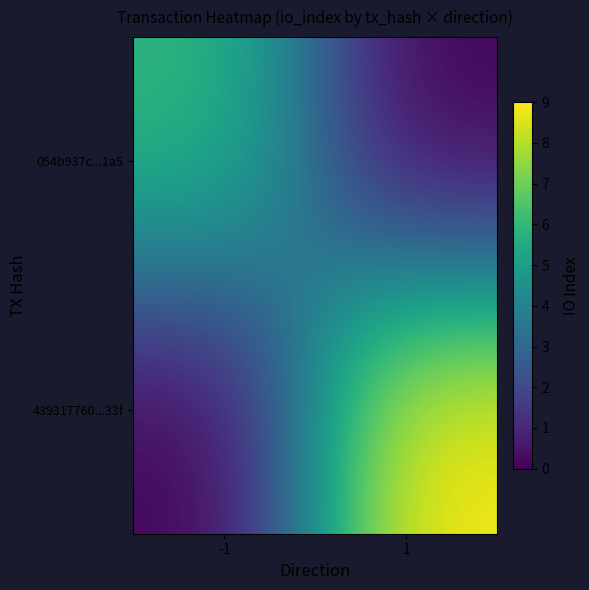

Which series has the largest range (max minus min)?

439317760...33f